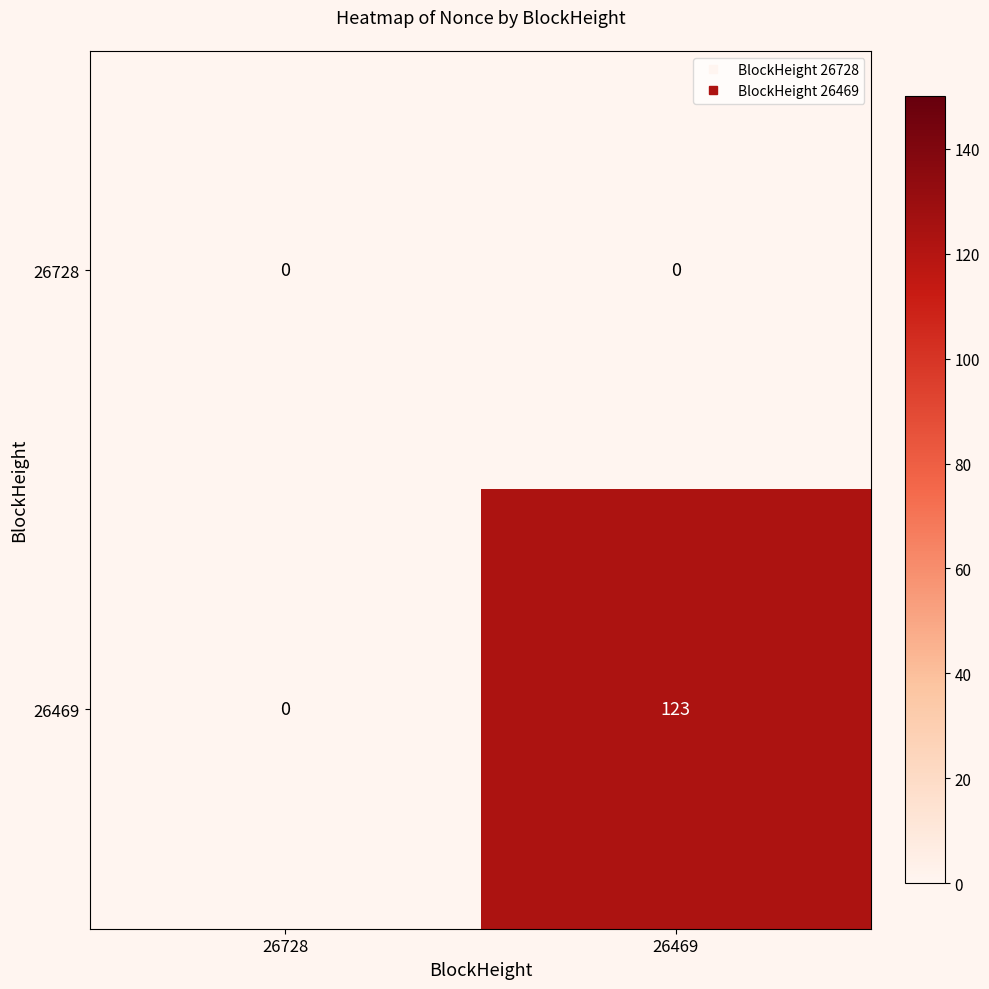

Which category has the highest value across all series?

26469